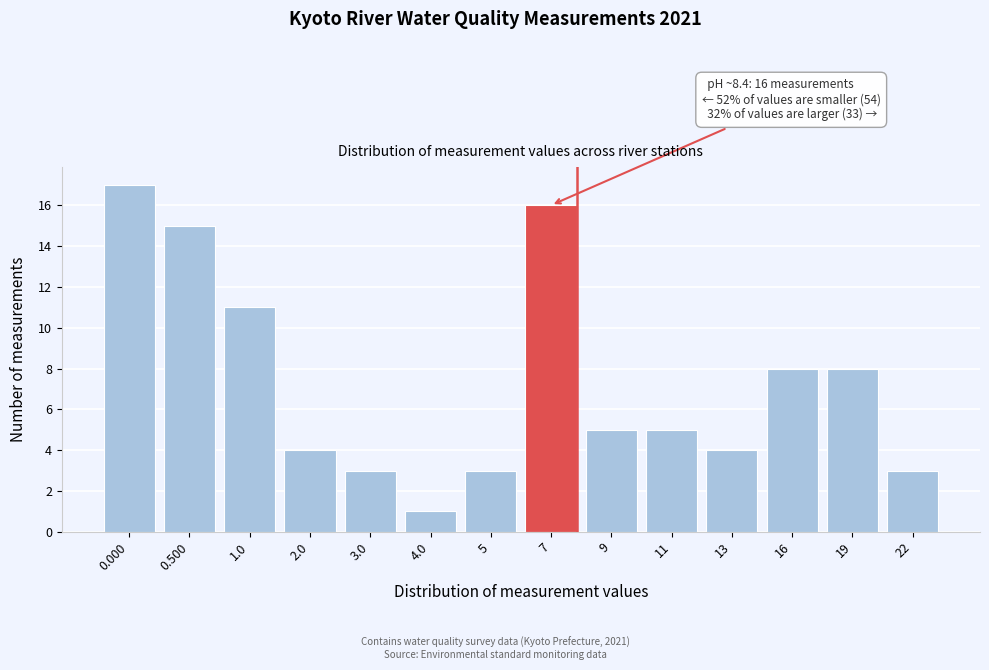

Reading left to right, list all the values displayed in this chart.

0.000=17	0.500=15	1.0=11	2.0=4	3.0=3	4.0=1	5=3	7=16	9=5	11=5	13=4	16=8	19=8	22=3